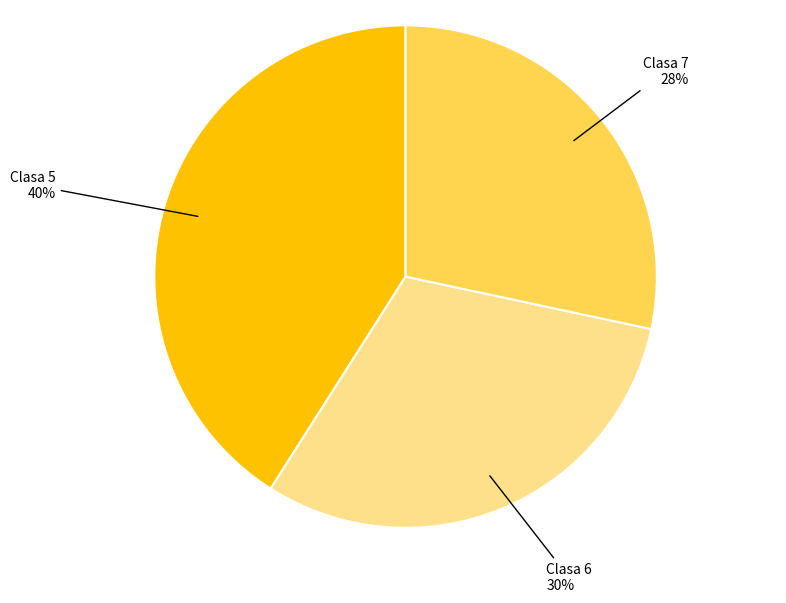

How many slices are in this pie chart?

3